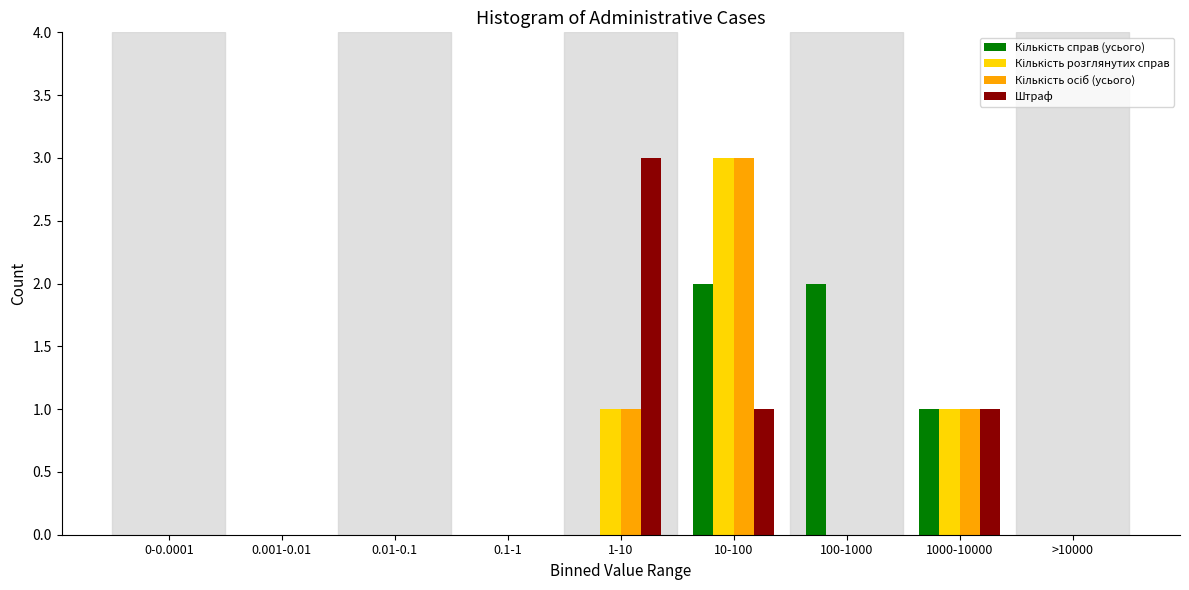

True or false: Штраф has a value of 2 at 0.1-1.

False